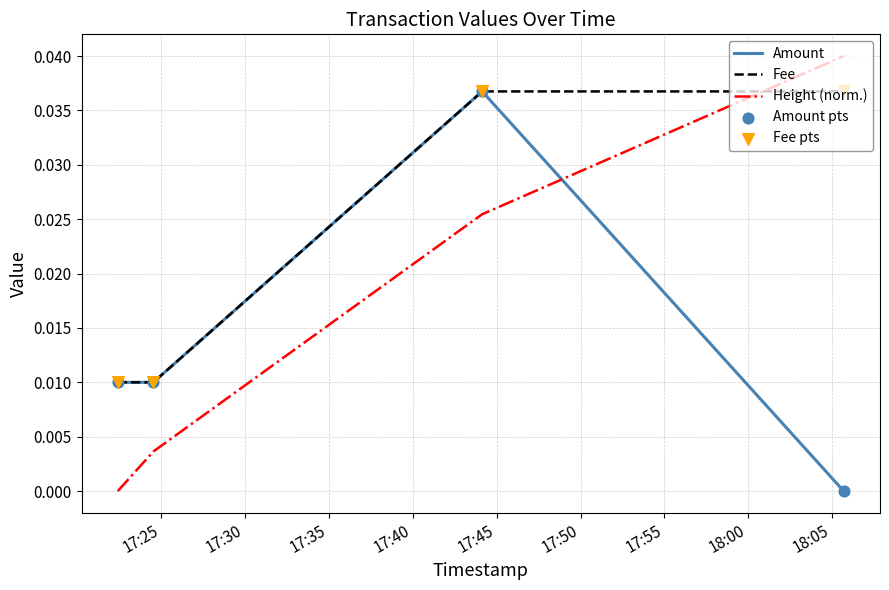

Rank the series by their average value, from lowest to highest.

Amount, Height (norm.), Fee